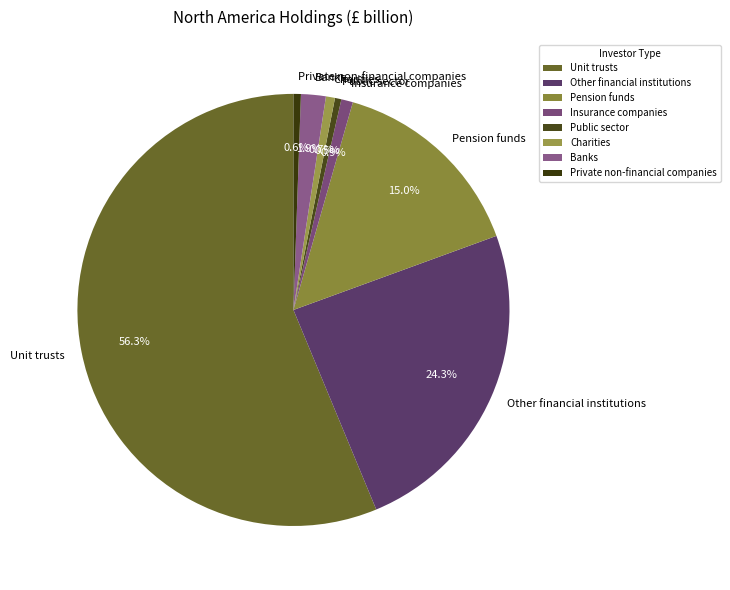

What percentage is the Pension funds slice, to the nearest percent?

15%